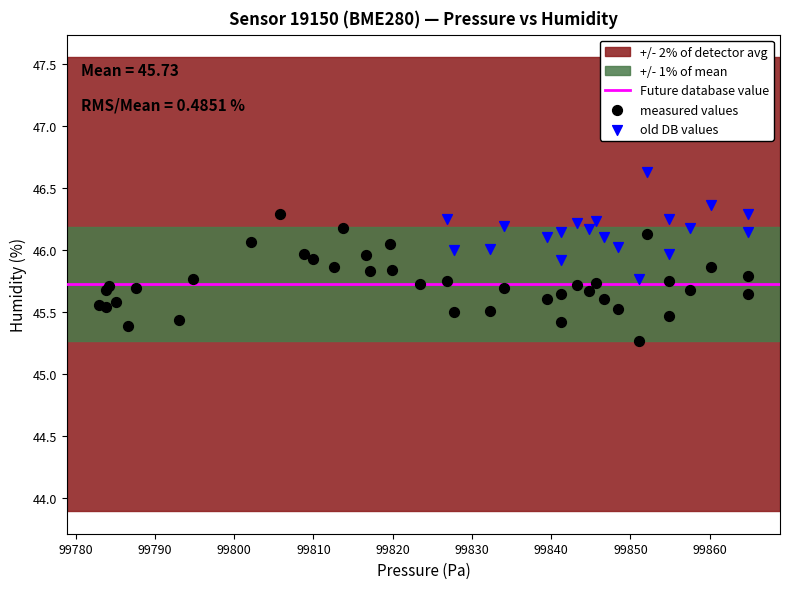

Which series has the widest spread of Y values?

measured values